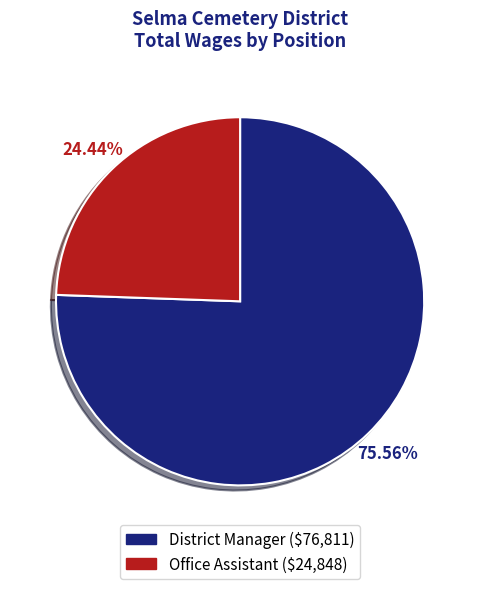

What portion of the pie excludes Office Assistant?

75.6%